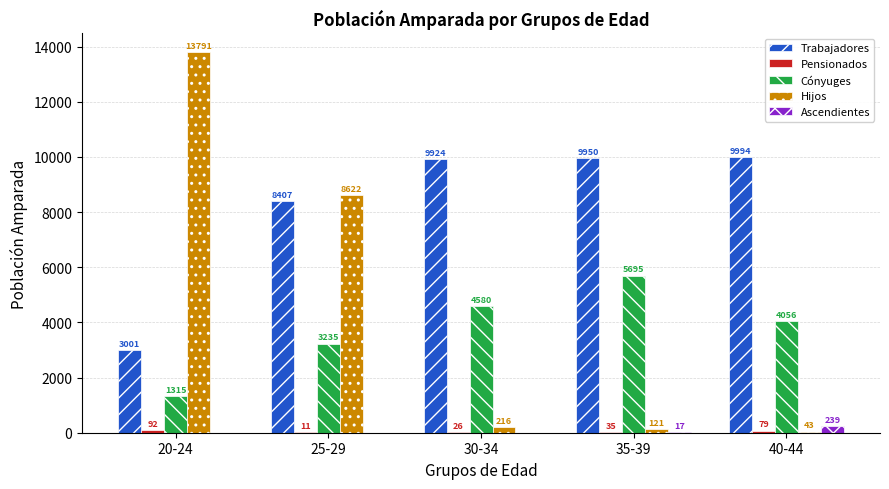

Which series changed the most between 20-24 and 35-39?

Hijos